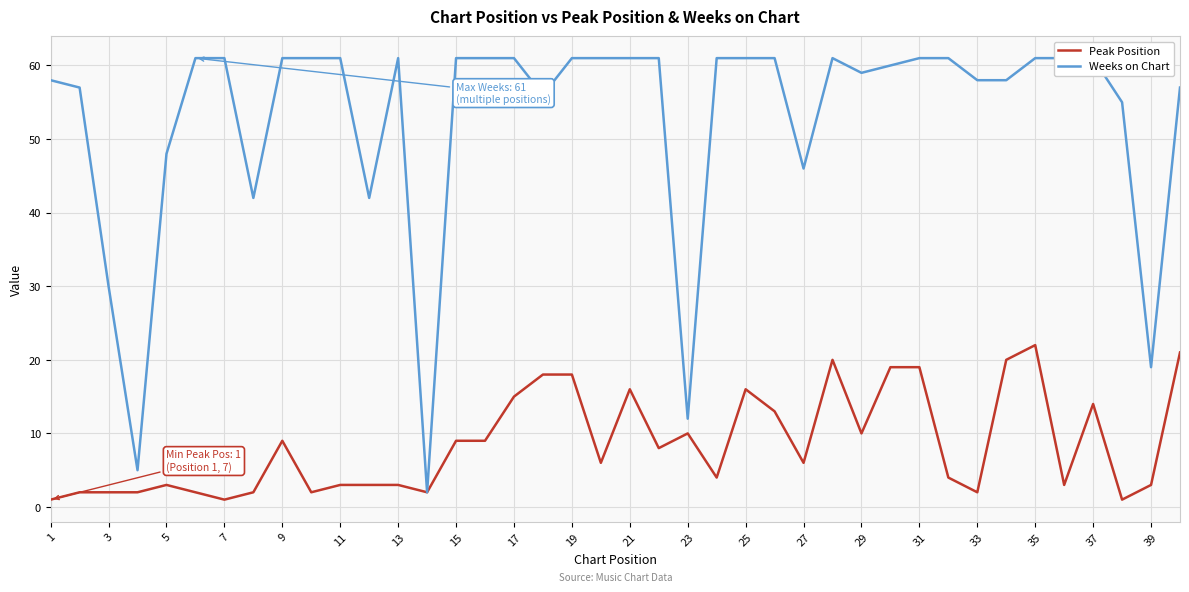

The Peak Position series shows 1 at 5. True or false?

False